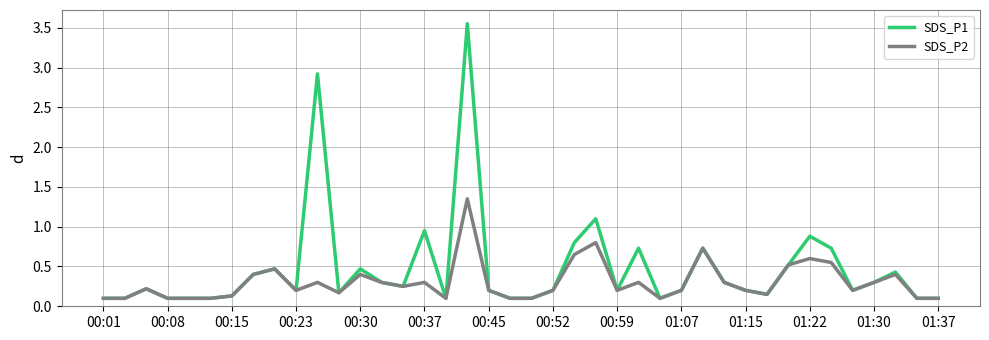

List the series in order of their peak value, highest first.

SDS_P1, SDS_P2